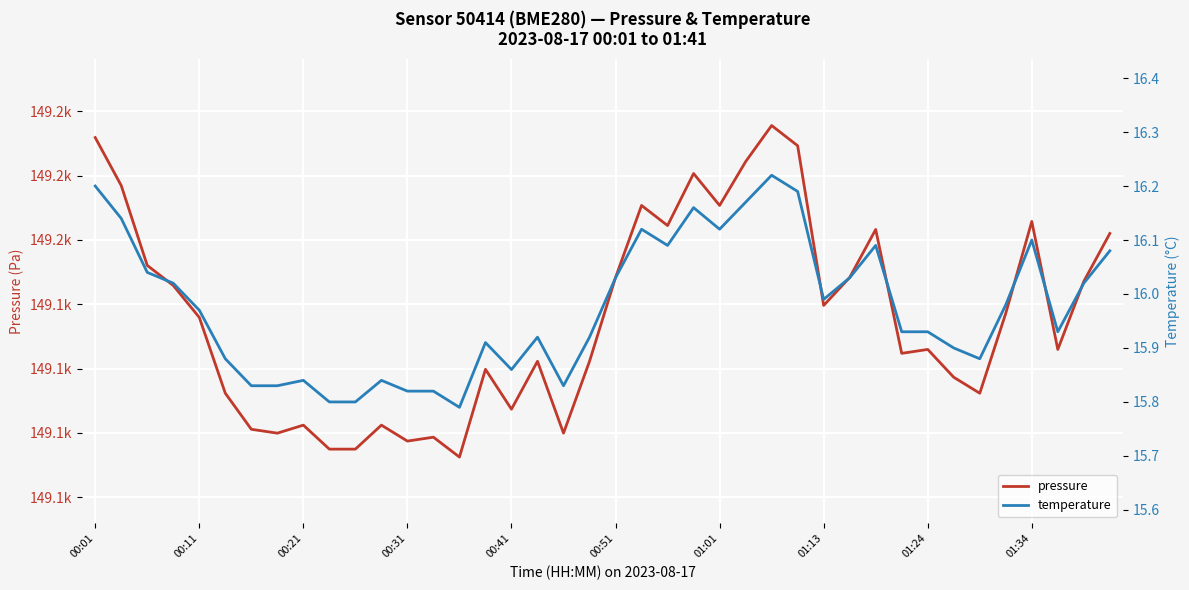

What is the value of the pressure point at the 4th from the left?

149145.8